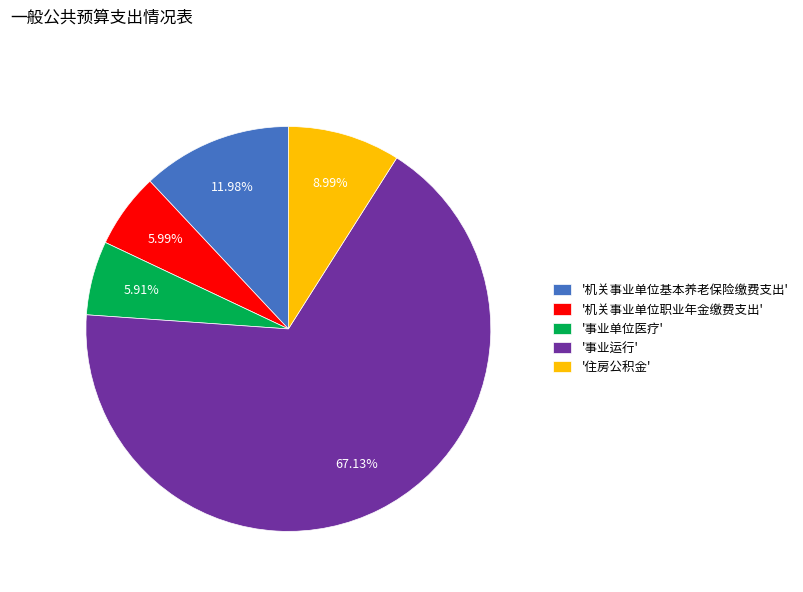

Does '事业运行' account for over 50% of the chart?

Yes